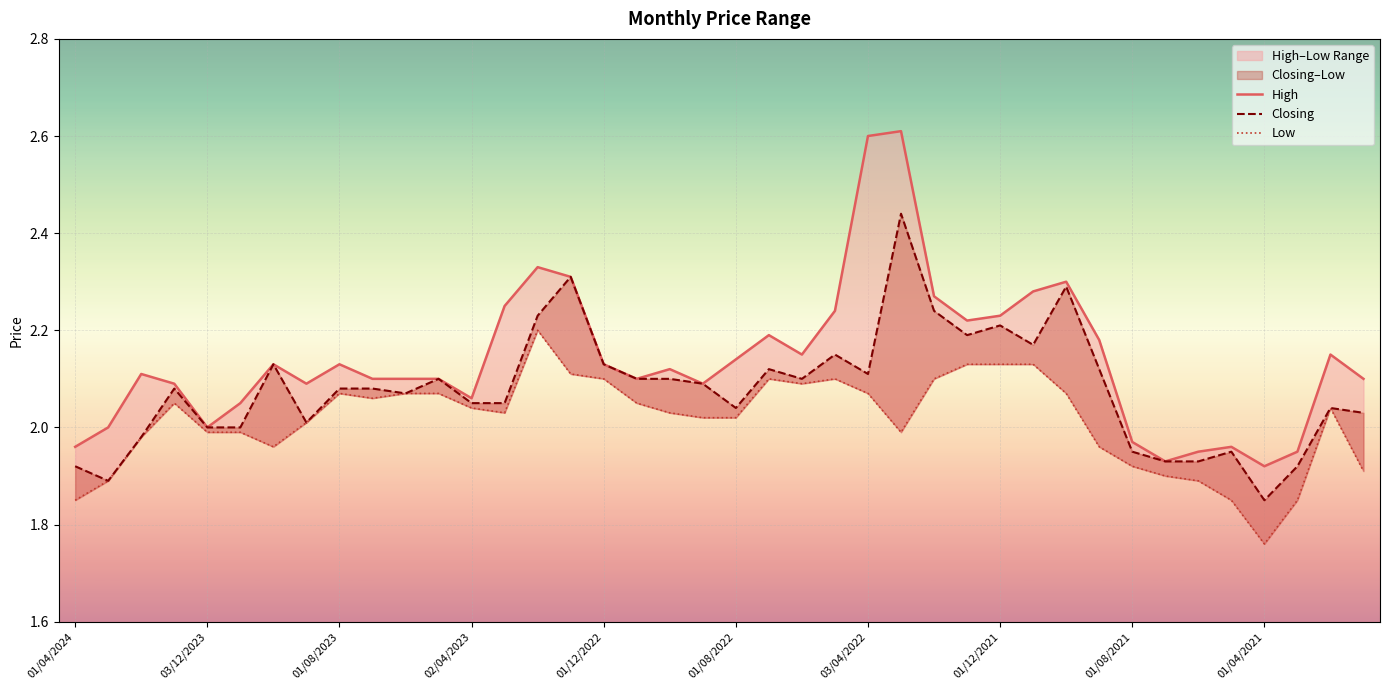

True or false: Closing has a value of 2.1 at 02/04/2023.

True